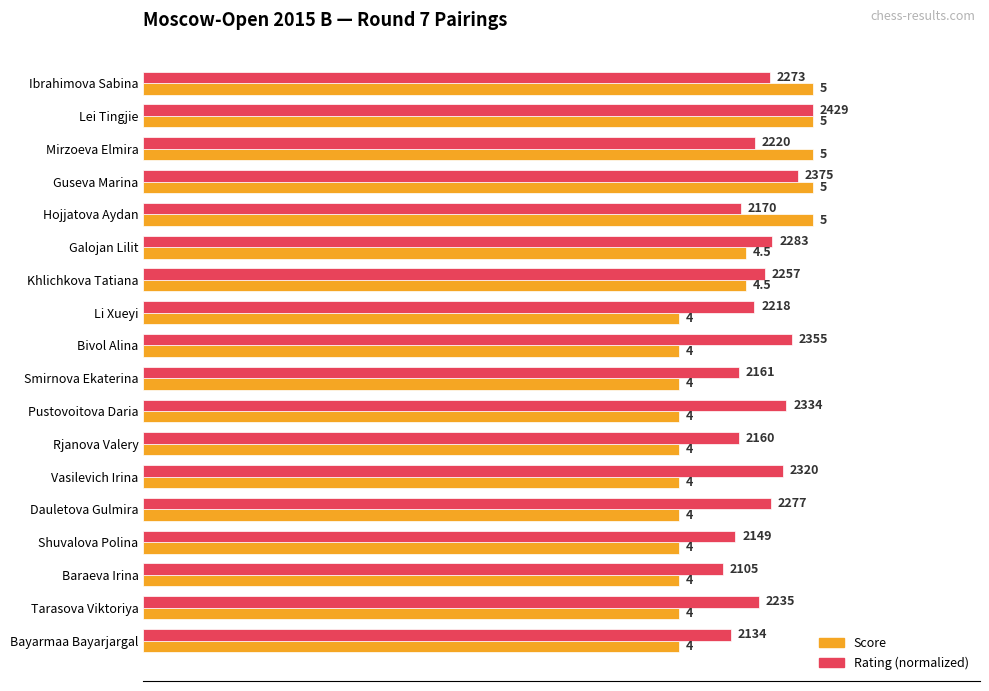

Which series has the largest total across all categories?

Rating (normalized)